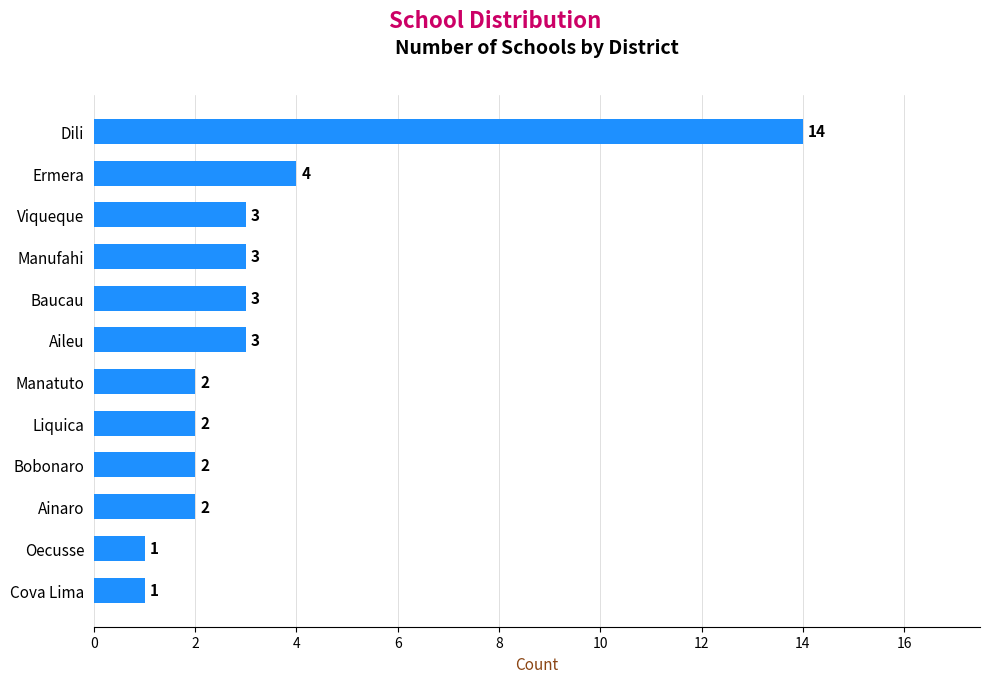

At which label is the value closest to 7?

Ermera